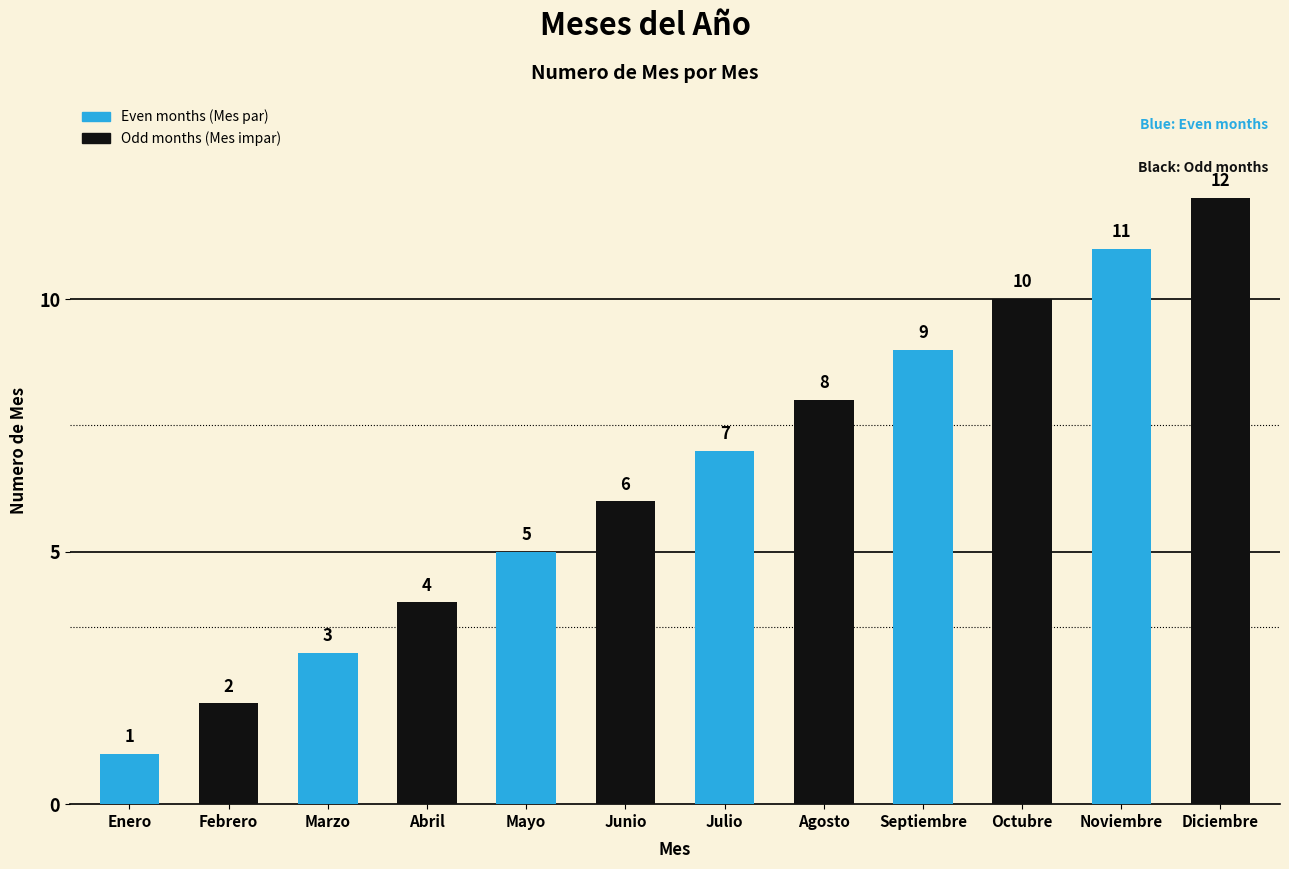

What value does the data have at Junio, to the nearest 5?

5